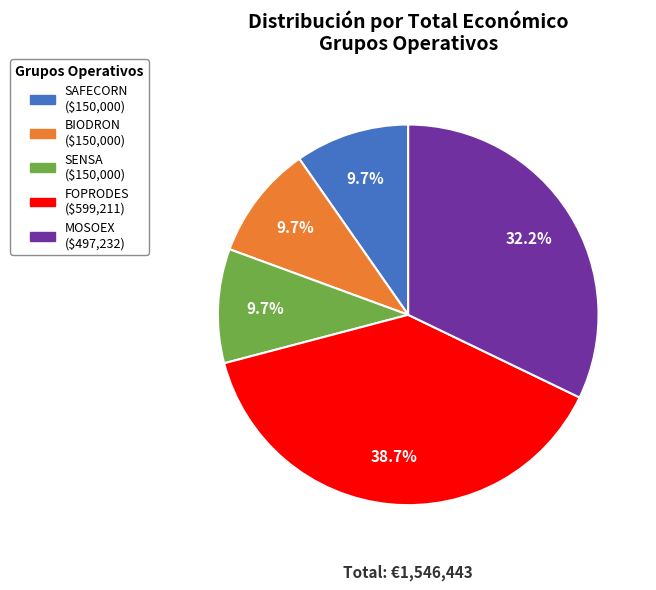

To the nearest percent, what portion does BIODRON represent?

10%